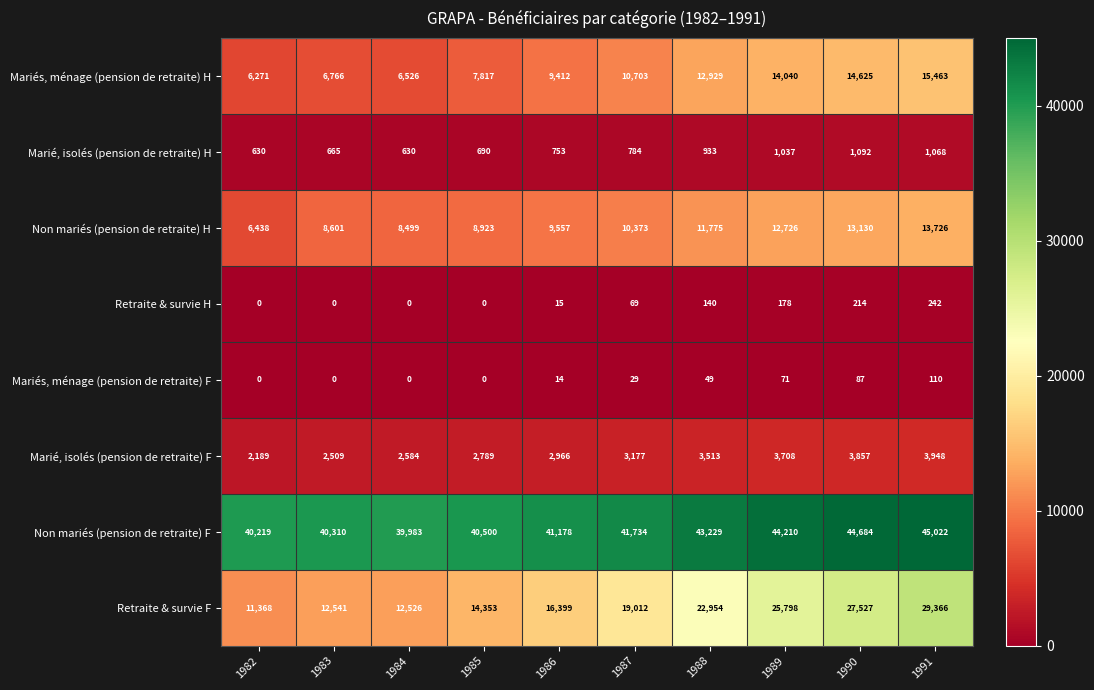

What is the average value of the Retraite & survie H series?

86